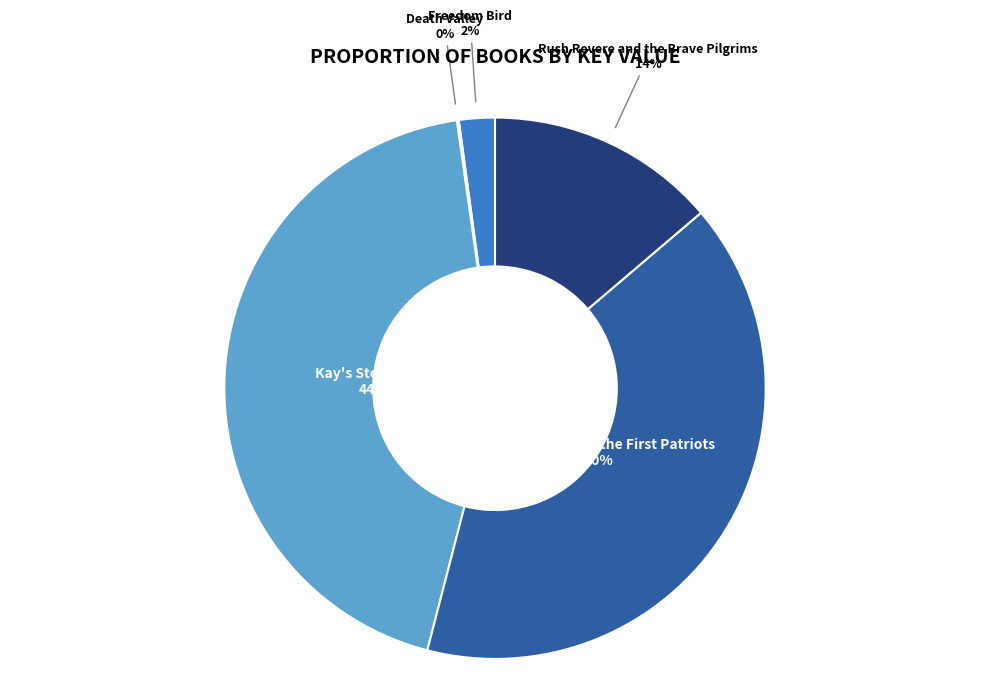

Is there any slice that represents more than half of the pie?

No